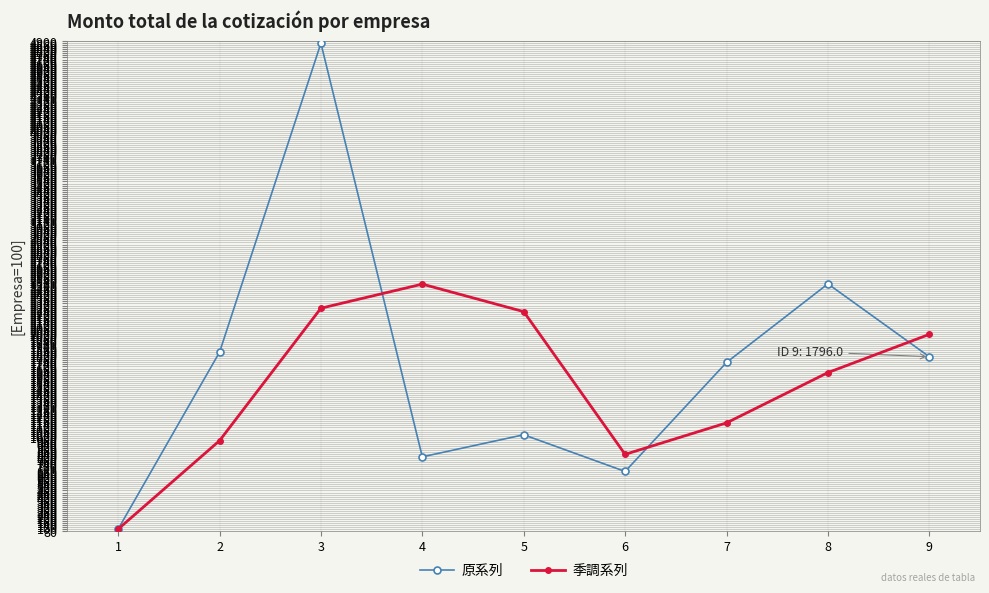

How many lines are shown in the chart?

2